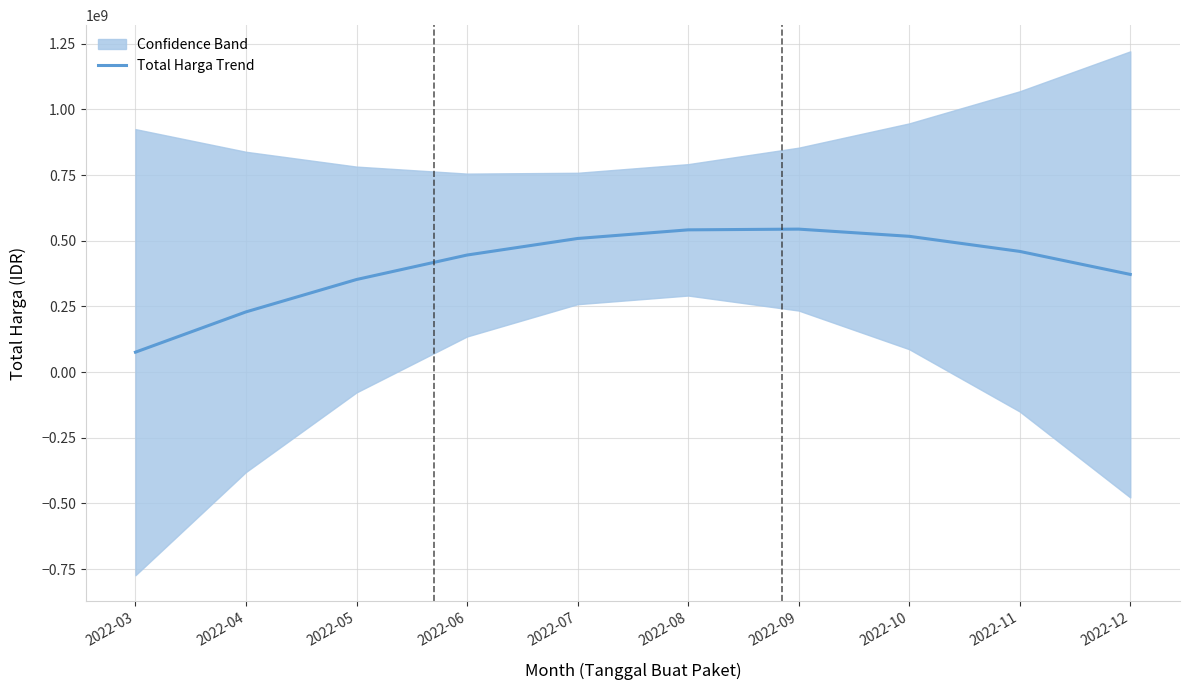

Read the value at 2022-09.

544170194.0